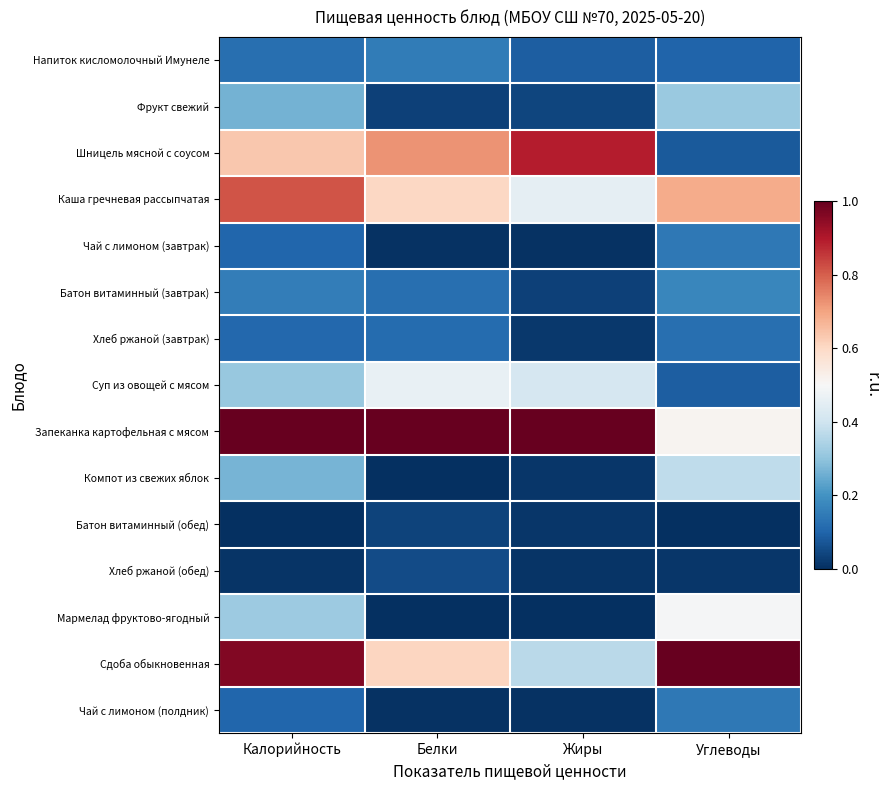

Reading right to left, transcribe all the data shown in this chart.

Напиток кисломолочный Имунеле: Углеводы=0.1	Жиры=0.1	Белки=0.2	Калорийность=0.1
Фрукт свежий: Углеводы=0.3	Жиры=0.0	Белки=0.0	Калорийность=0.3
Шницель мясной с соусом: Углеводы=0.1	Жиры=0.9	Белки=0.7	Калорийность=0.6
Каша гречневая рассыпчатая: Углеводы=0.7	Жиры=0.5	Белки=0.6	Калорийность=0.8
Чай с лимоном (завтрак): Углеводы=0.1	Жиры=0.0	Белки=0.0	Калорийность=0.1
Батон витаминный (завтрак): Углеводы=0.2	Жиры=0.0	Белки=0.1	Калорийность=0.2
Хлеб ржаной (завтрак): Углеводы=0.1	Жиры=0.0	Белки=0.1	Калорийность=0.1
Суп из овощей с мясом: Углеводы=0.1	Жиры=0.4	Белки=0.5	Калорийность=0.3
Запеканка картофельная с мясом: Углеводы=0.5	Жиры=1.0	Белки=1.0	Калорийность=1.0
Компот из свежих яблок: Углеводы=0.4	Жиры=0.0	Белки=0.0	Калорийность=0.3
Батон витаминный (обед): Углеводы=0.0	Жиры=0.0	Белки=0.0	Калорийность=0.0
Хлеб ржаной (обед): Углеводы=0.0	Жиры=0.0	Белки=0.1	Калорийность=0.0
Мармелад фруктово-ягодный: Углеводы=0.5	Жиры=0.0	Белки=0.0	Калорийность=0.3
Сдоба обыкновенная: Углеводы=1.0	Жиры=0.4	Белки=0.6	Калорийность=1.0
Чай с лимоном (полдник): Углеводы=0.1	Жиры=0.0	Белки=0.0	Калорийность=0.1